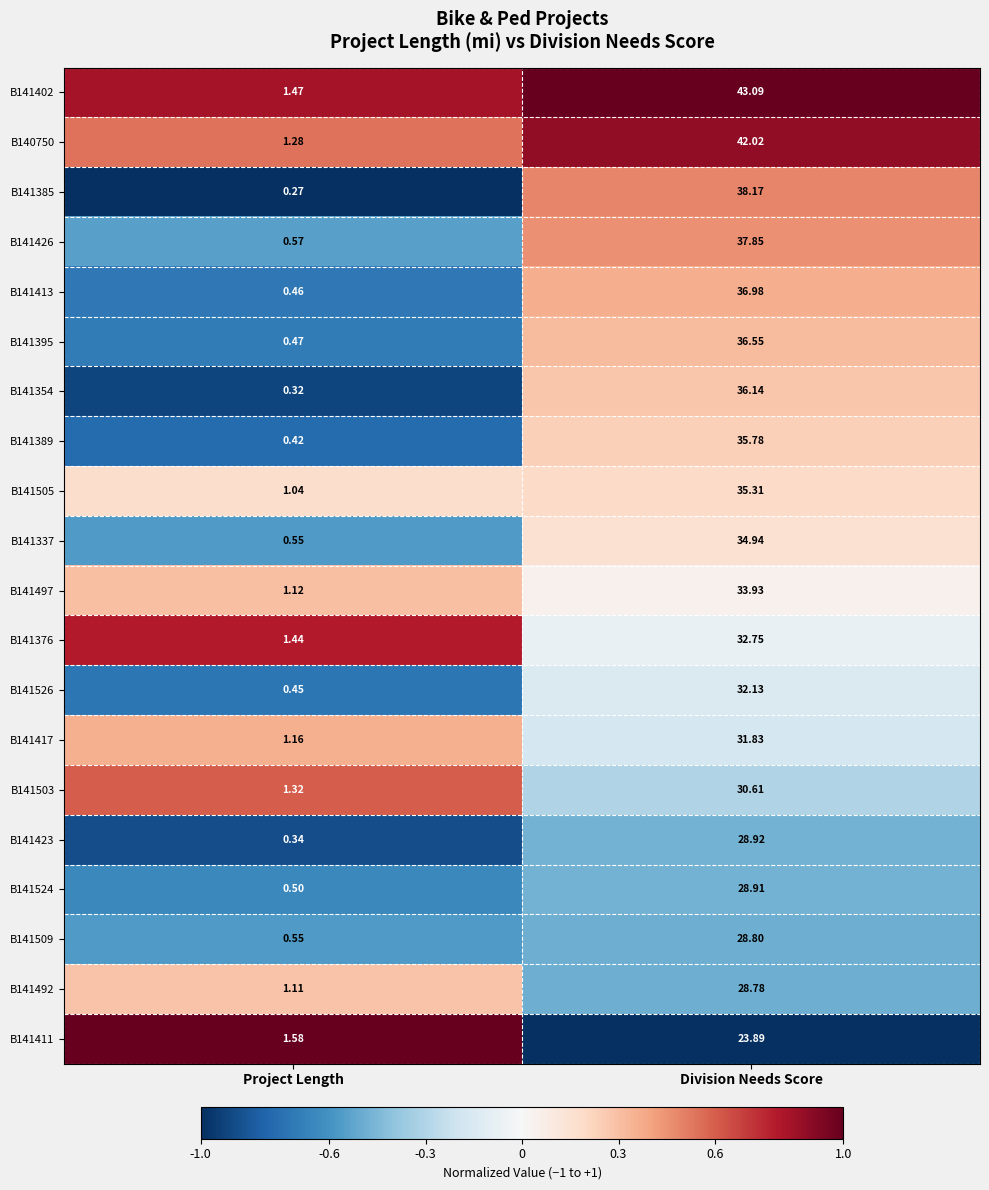

Which category has the lowest value across all series?

Project Length